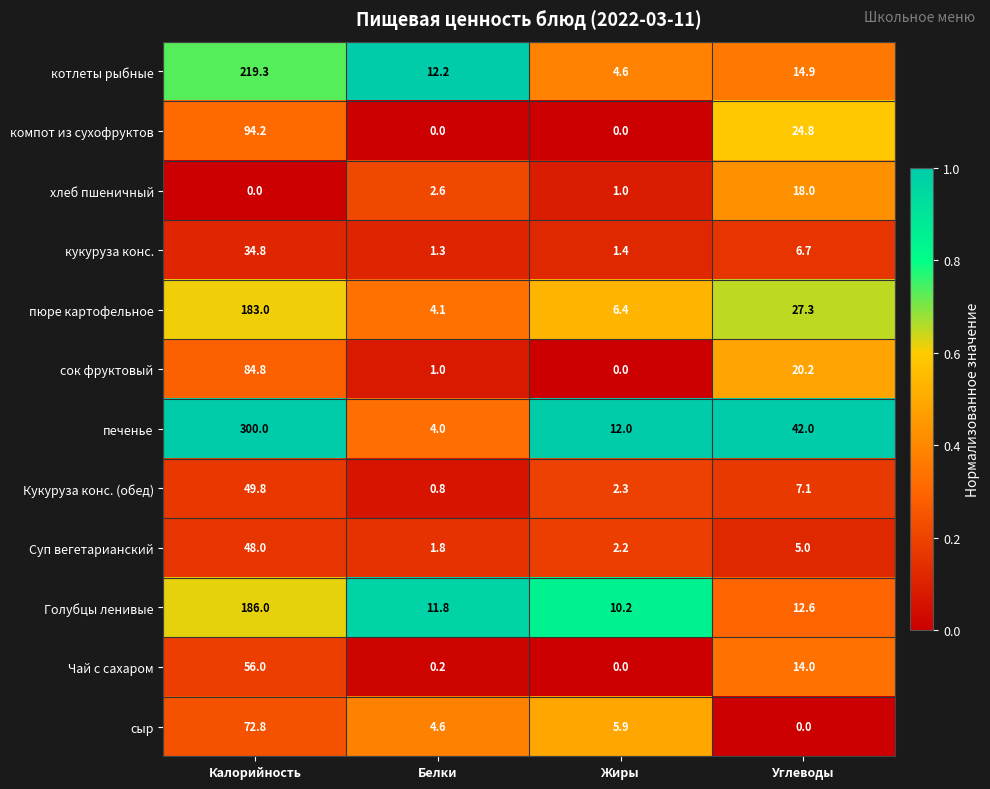

How many data points in котлеты рыбные are above 14?

2